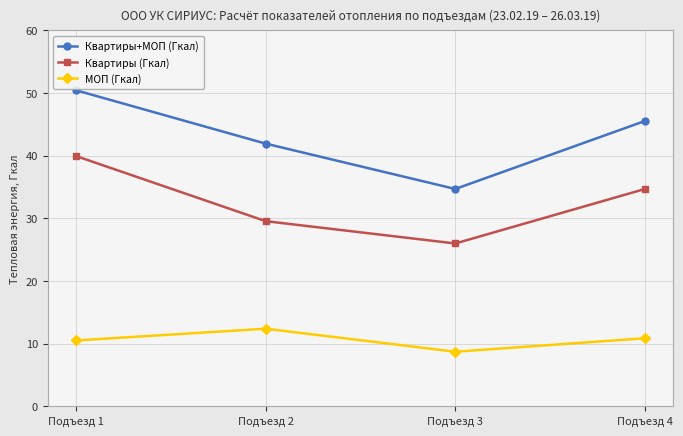

True or false: МОП (Гкал) and Квартиры (Гкал) cross at least once.

False